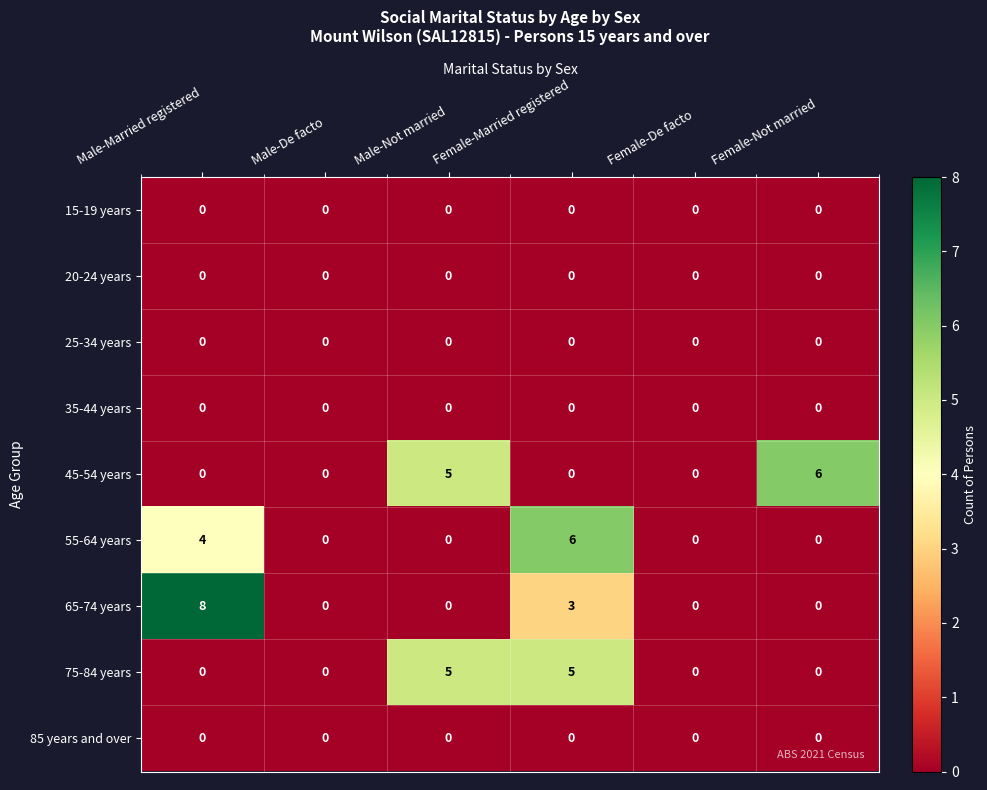

The value of 45-54 years at Male-Married registered is 0. True or false?

True